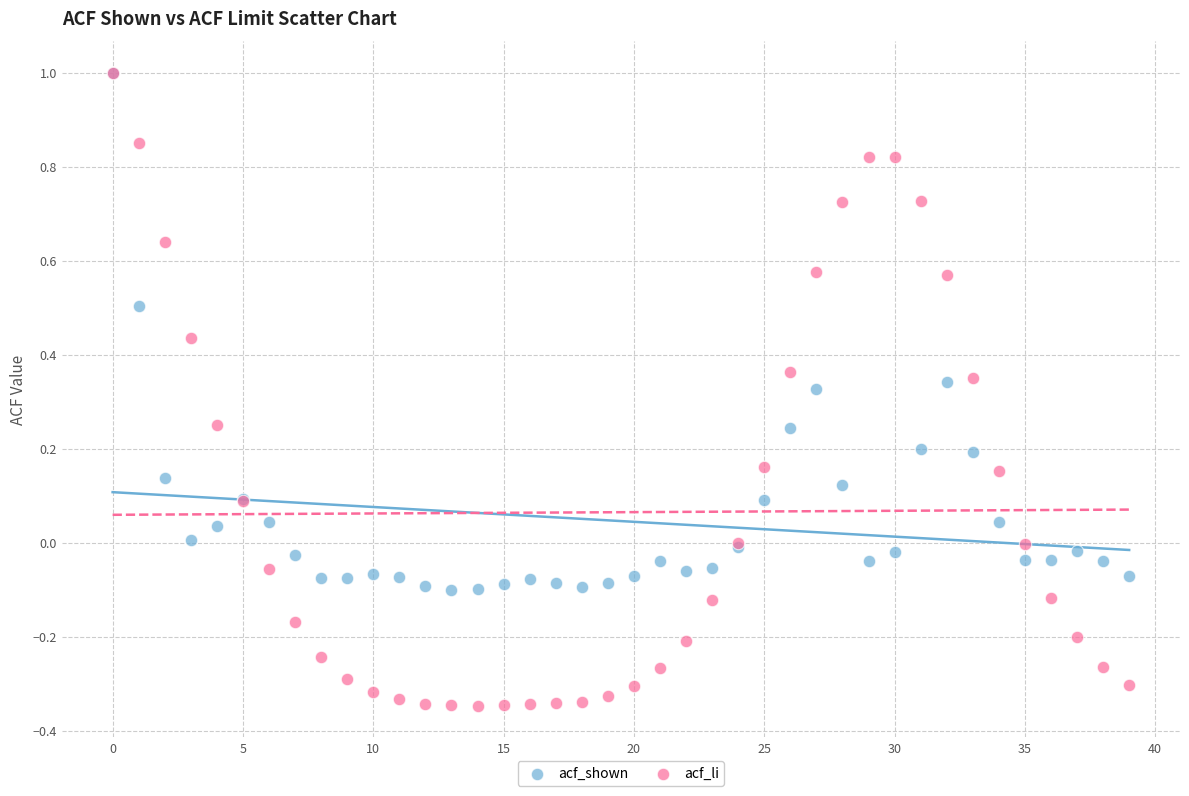

What are all the series names shown in the legend?

acf_shown, acf_li